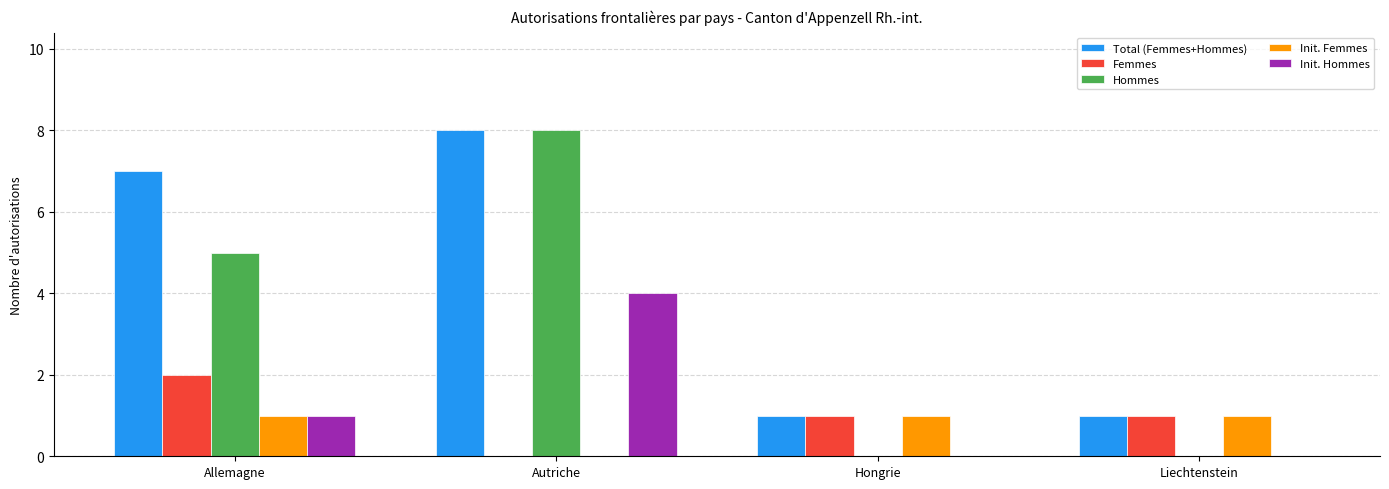

How many groups of bars are there?

4